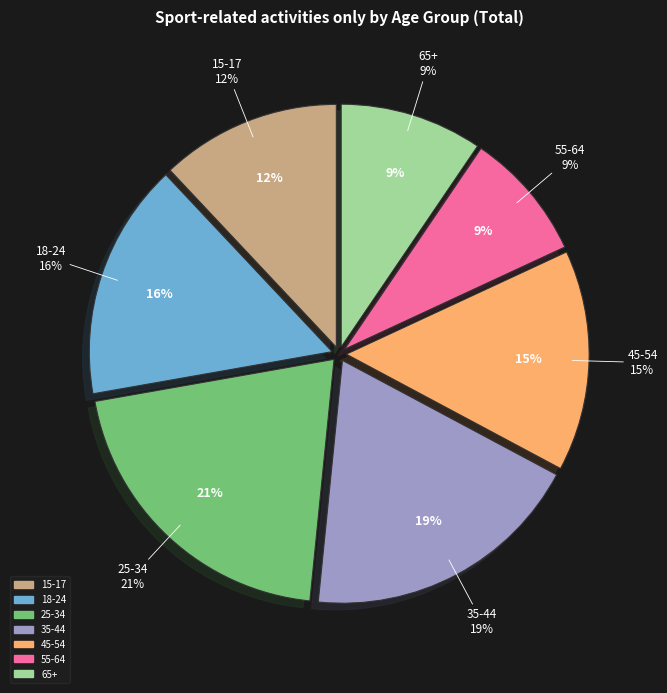

To the nearest percent, what portion does 55-64 represent?

9%